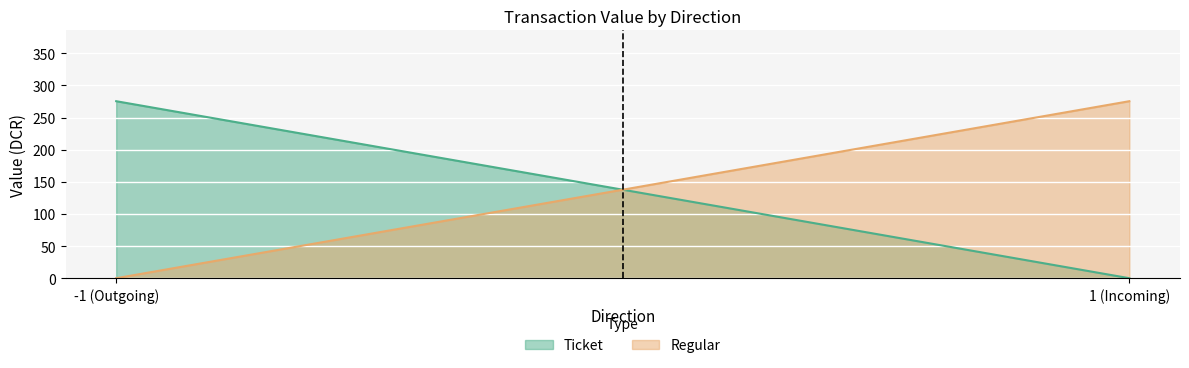

Does the chart display data point markers on the line(s)?

No